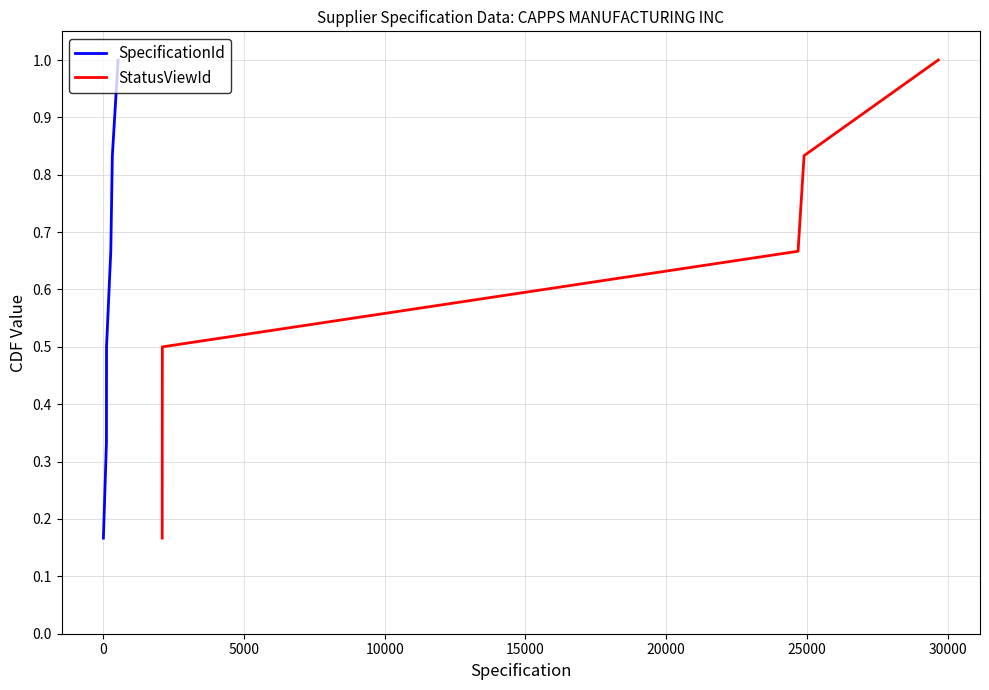

What is the difference between the second highest and second lowest values in the SpecificationId series?

0.5